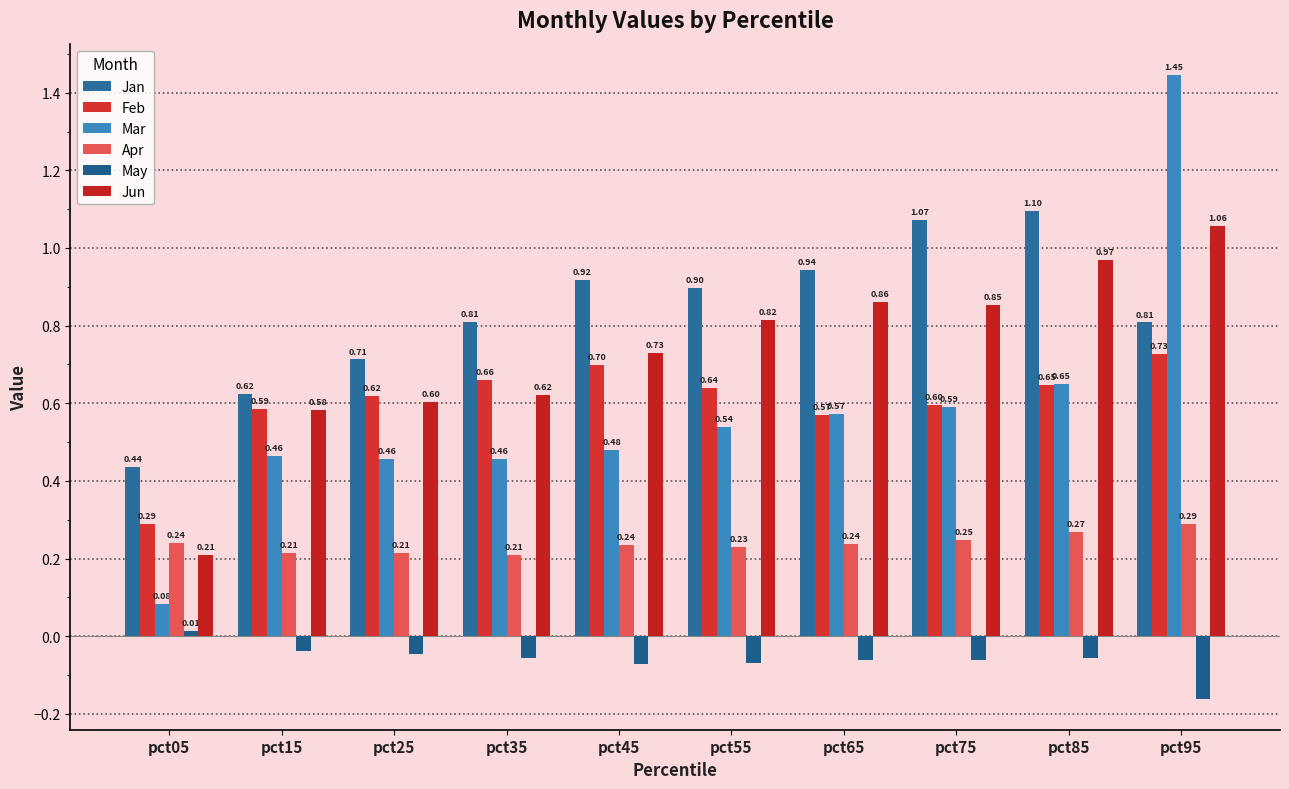

At how many categories does at least one series exceed 0?

10